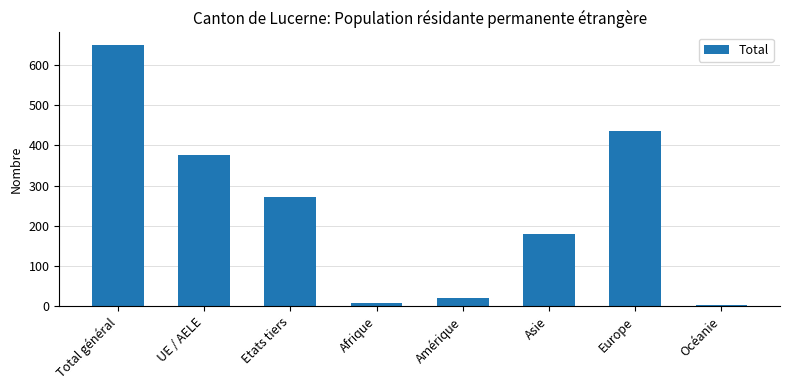

The chart shows a value of 80 at Etats tiers. True or false?

False